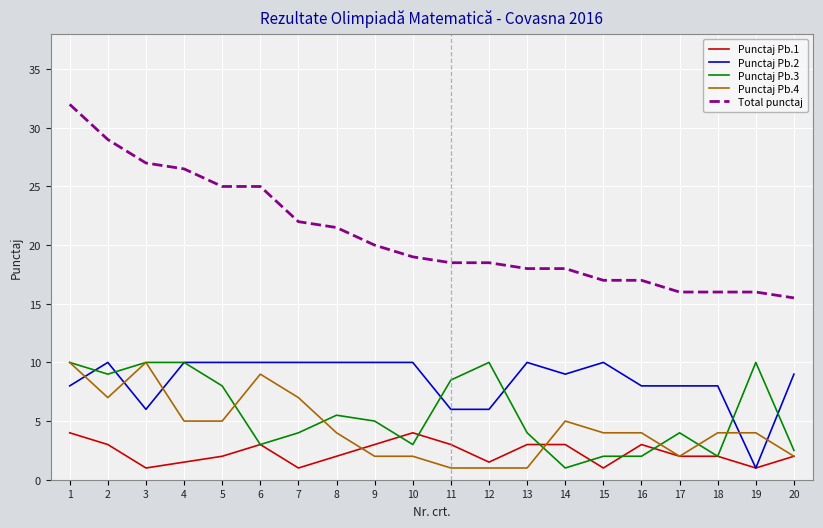

Which series has the largest total across all categories?

Total punctaj